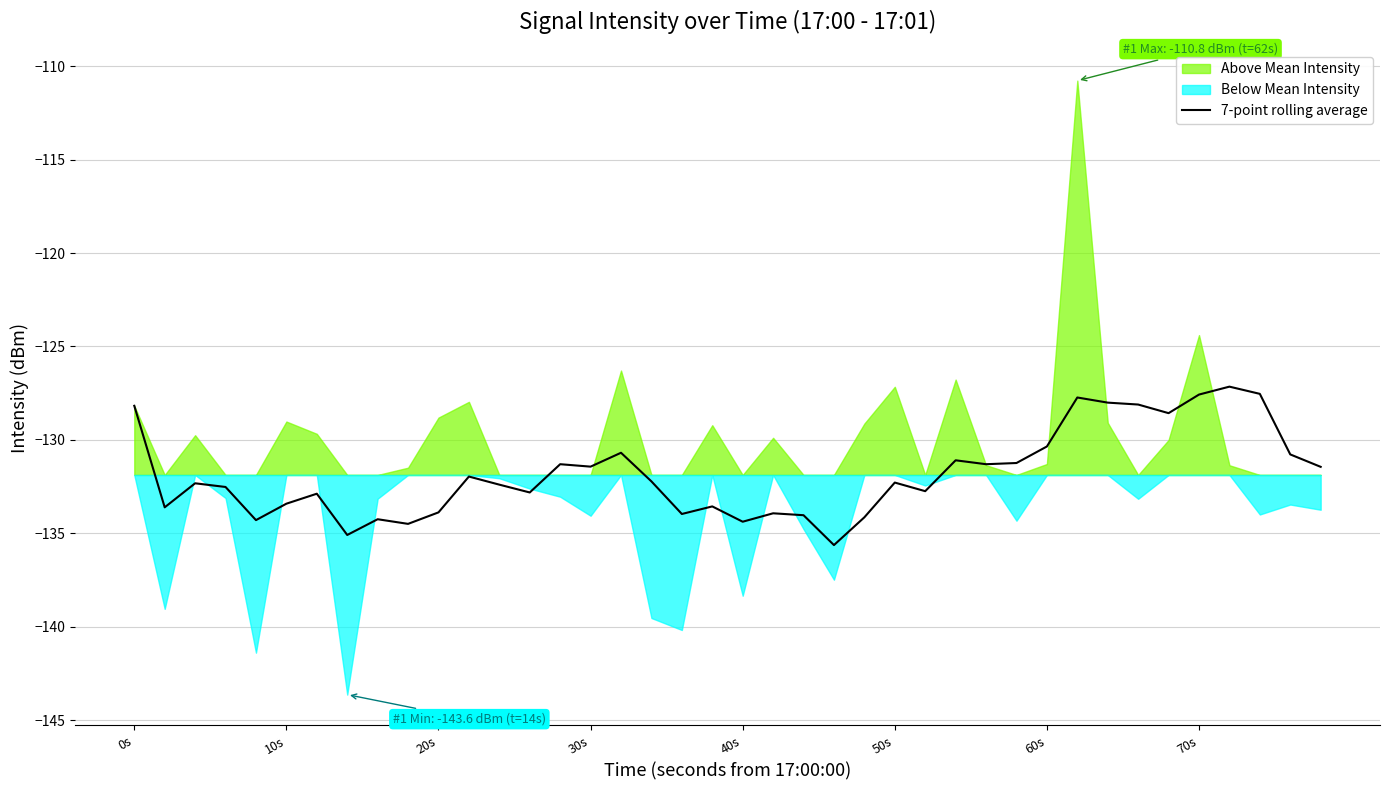

How many points are higher than both their immediate neighbors (excluding endpoints)?

12